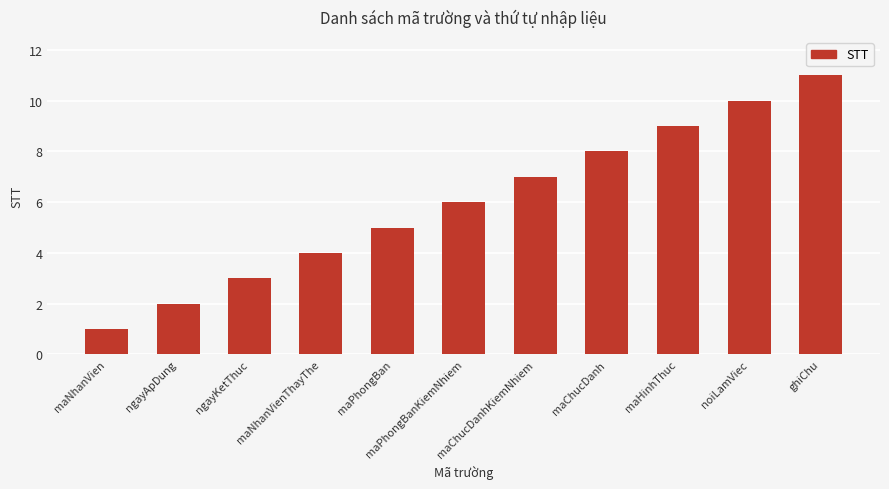

What is the smallest value displayed?

1